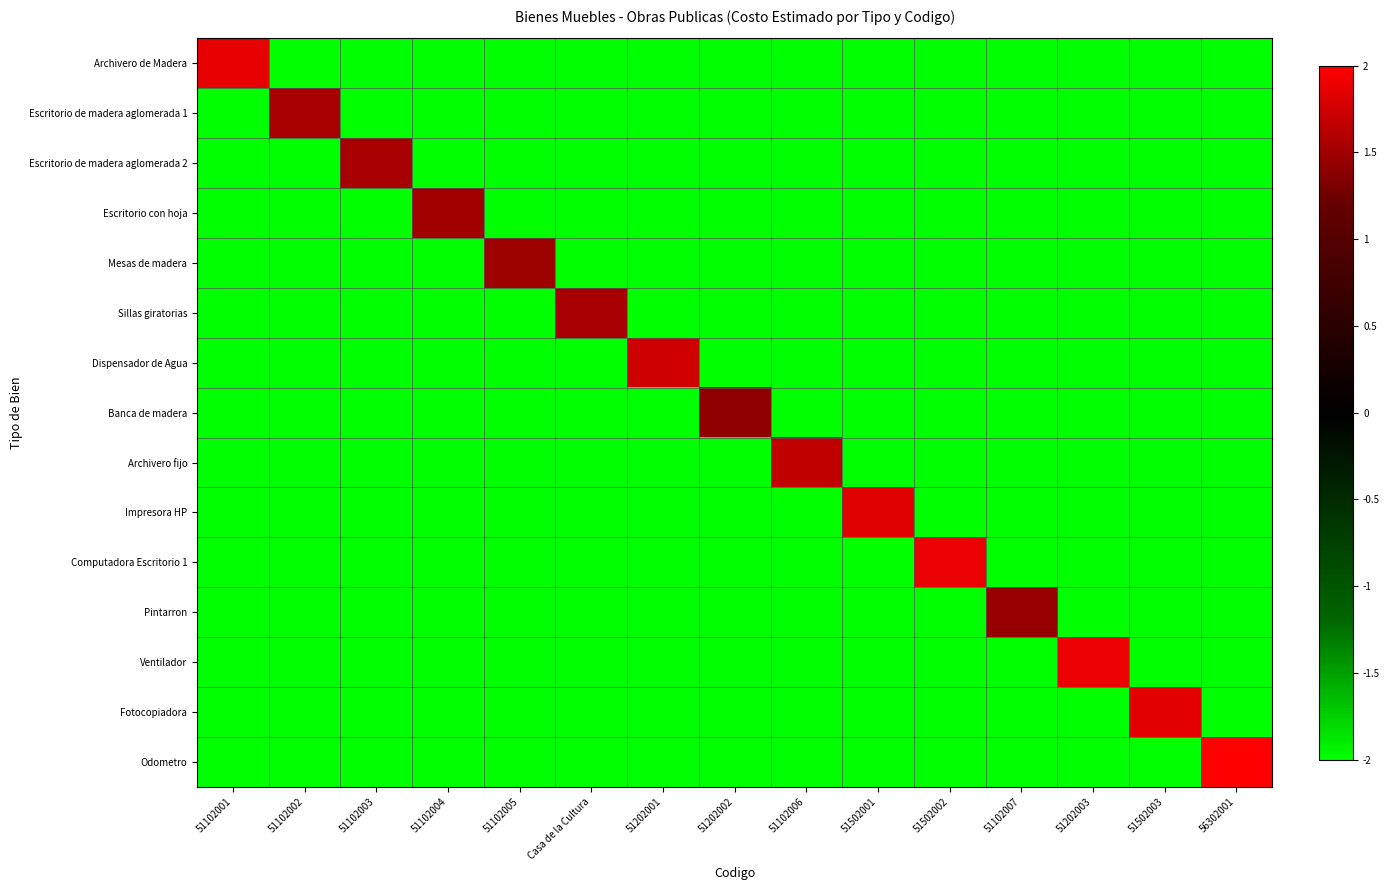

Reading left to right, what are all the values shown in this chart?

Archivero de Madera: 51102001=1.9	51102002=-2.0	51102003=-2.0	51102004=-2.0	51102005=-2.0	Casa de la Cultura=-2.0	51202001=-2.0	51202002=-2.0	51102006=-2.0	51502001=-2.0	51502002=-2.0	51102007=-2.0	51202003=-2.0	51502003=-2.0	56302001=-2.0
Escritorio de madera aglomerada 1: 51102001=-2.0	51102002=1.5	51102003=-2.0	51102004=-2.0	51102005=-2.0	Casa de la Cultura=-2.0	51202001=-2.0	51202002=-2.0	51102006=-2.0	51502001=-2.0	51502002=-2.0	51102007=-2.0	51202003=-2.0	51502003=-2.0	56302001=-2.0
Escritorio de madera aglomerada 2: 51102001=-2.0	51102002=-2.0	51102003=1.5	51102004=-2.0	51102005=-2.0	Casa de la Cultura=-2.0	51202001=-2.0	51202002=-2.0	51102006=-2.0	51502001=-2.0	51502002=-2.0	51102007=-2.0	51202003=-2.0	51502003=-2.0	56302001=-2.0
Escritorio con hoja: 51102001=-2.0	51102002=-2.0	51102003=-2.0	51102004=1.5	51102005=-2.0	Casa de la Cultura=-2.0	51202001=-2.0	51202002=-2.0	51102006=-2.0	51502001=-2.0	51502002=-2.0	51102007=-2.0	51202003=-2.0	51502003=-2.0	56302001=-2.0
Mesas de madera: 51102001=-2.0	51102002=-2.0	51102003=-2.0	51102004=-2.0	51102005=1.5	Casa de la Cultura=-2.0	51202001=-2.0	51202002=-2.0	51102006=-2.0	51502001=-2.0	51502002=-2.0	51102007=-2.0	51202003=-2.0	51502003=-2.0	56302001=-2.0
Sillas giratorias: 51102001=-2.0	51102002=-2.0	51102003=-2.0	51102004=-2.0	51102005=-2.0	Casa de la Cultura=1.5	51202001=-2.0	51202002=-2.0	51102006=-2.0	51502001=-2.0	51502002=-2.0	51102007=-2.0	51202003=-2.0	51502003=-2.0	56302001=-2.0
Dispensador de Agua: 51102001=-2.0	51102002=-2.0	51102003=-2.0	51102004=-2.0	51102005=-2.0	Casa de la Cultura=-2.0	51202001=1.7	51202002=-2.0	51102006=-2.0	51502001=-2.0	51502002=-2.0	51102007=-2.0	51202003=-2.0	51502003=-2.0	56302001=-2.0
Banca de madera: 51102001=-2.0	51102002=-2.0	51102003=-2.0	51102004=-2.0	51102005=-2.0	Casa de la Cultura=-2.0	51202001=-2.0	51202002=1.4	51102006=-2.0	51502001=-2.0	51502002=-2.0	51102007=-2.0	51202003=-2.0	51502003=-2.0	56302001=-2.0
Archivero fijo: 51102001=-2.0	51102002=-2.0	51102003=-2.0	51102004=-2.0	51102005=-2.0	Casa de la Cultura=-2.0	51202001=-2.0	51202002=-2.0	51102006=1.7	51502001=-2.0	51502002=-2.0	51102007=-2.0	51202003=-2.0	51502003=-2.0	56302001=-2.0
Impresora HP: 51102001=-2.0	51102002=-2.0	51102003=-2.0	51102004=-2.0	51102005=-2.0	Casa de la Cultura=-2.0	51202001=-2.0	51202002=-2.0	51102006=-2.0	51502001=1.8	51502002=-2.0	51102007=-2.0	51202003=-2.0	51502003=-2.0	56302001=-2.0
Computadora Escritorio 1: 51102001=-2.0	51102002=-2.0	51102003=-2.0	51102004=-2.0	51102005=-2.0	Casa de la Cultura=-2.0	51202001=-2.0	51202002=-2.0	51102006=-2.0	51502001=-2.0	51502002=1.9	51102007=-2.0	51202003=-2.0	51502003=-2.0	56302001=-2.0
Pintarron: 51102001=-2.0	51102002=-2.0	51102003=-2.0	51102004=-2.0	51102005=-2.0	Casa de la Cultura=-2.0	51202001=-2.0	51202002=-2.0	51102006=-2.0	51502001=-2.0	51502002=-2.0	51102007=1.4	51202003=-2.0	51502003=-2.0	56302001=-2.0
Ventilador: 51102001=-2.0	51102002=-2.0	51102003=-2.0	51102004=-2.0	51102005=-2.0	Casa de la Cultura=-2.0	51202001=-2.0	51202002=-2.0	51102006=-2.0	51502001=-2.0	51502002=-2.0	51102007=-2.0	51202003=1.9	51502003=-2.0	56302001=-2.0
Fotocopiadora: 51102001=-2.0	51102002=-2.0	51102003=-2.0	51102004=-2.0	51102005=-2.0	Casa de la Cultura=-2.0	51202001=-2.0	51202002=-2.0	51102006=-2.0	51502001=-2.0	51502002=-2.0	51102007=-2.0	51202003=-2.0	51502003=1.9	56302001=-2.0
Odometro: 51102001=-2.0	51102002=-2.0	51102003=-2.0	51102004=-2.0	51102005=-2.0	Casa de la Cultura=-2.0	51202001=-2.0	51202002=-2.0	51102006=-2.0	51502001=-2.0	51502002=-2.0	51102007=-2.0	51202003=-2.0	51502003=-2.0	56302001=2.0